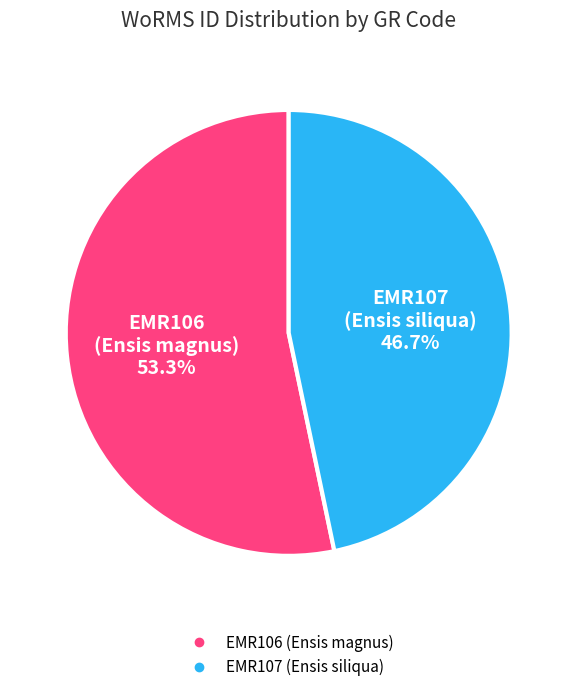

Which category has the smallest portion of the pie?

EMR107 (Ensis siliqua)